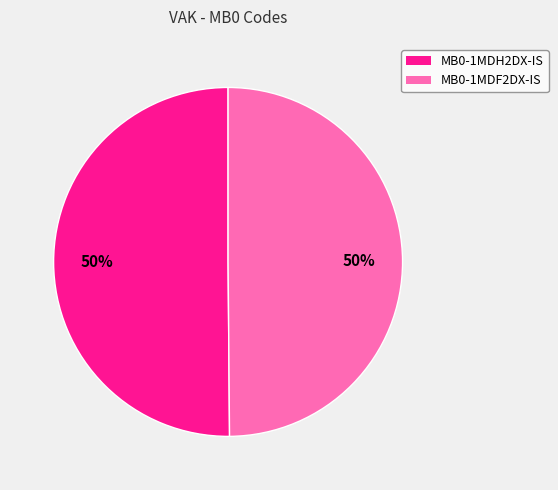

What is the ratio of the value at MB0-1MDF2DX-IS to the value at MB0-1MDH2DX-IS?

1.0